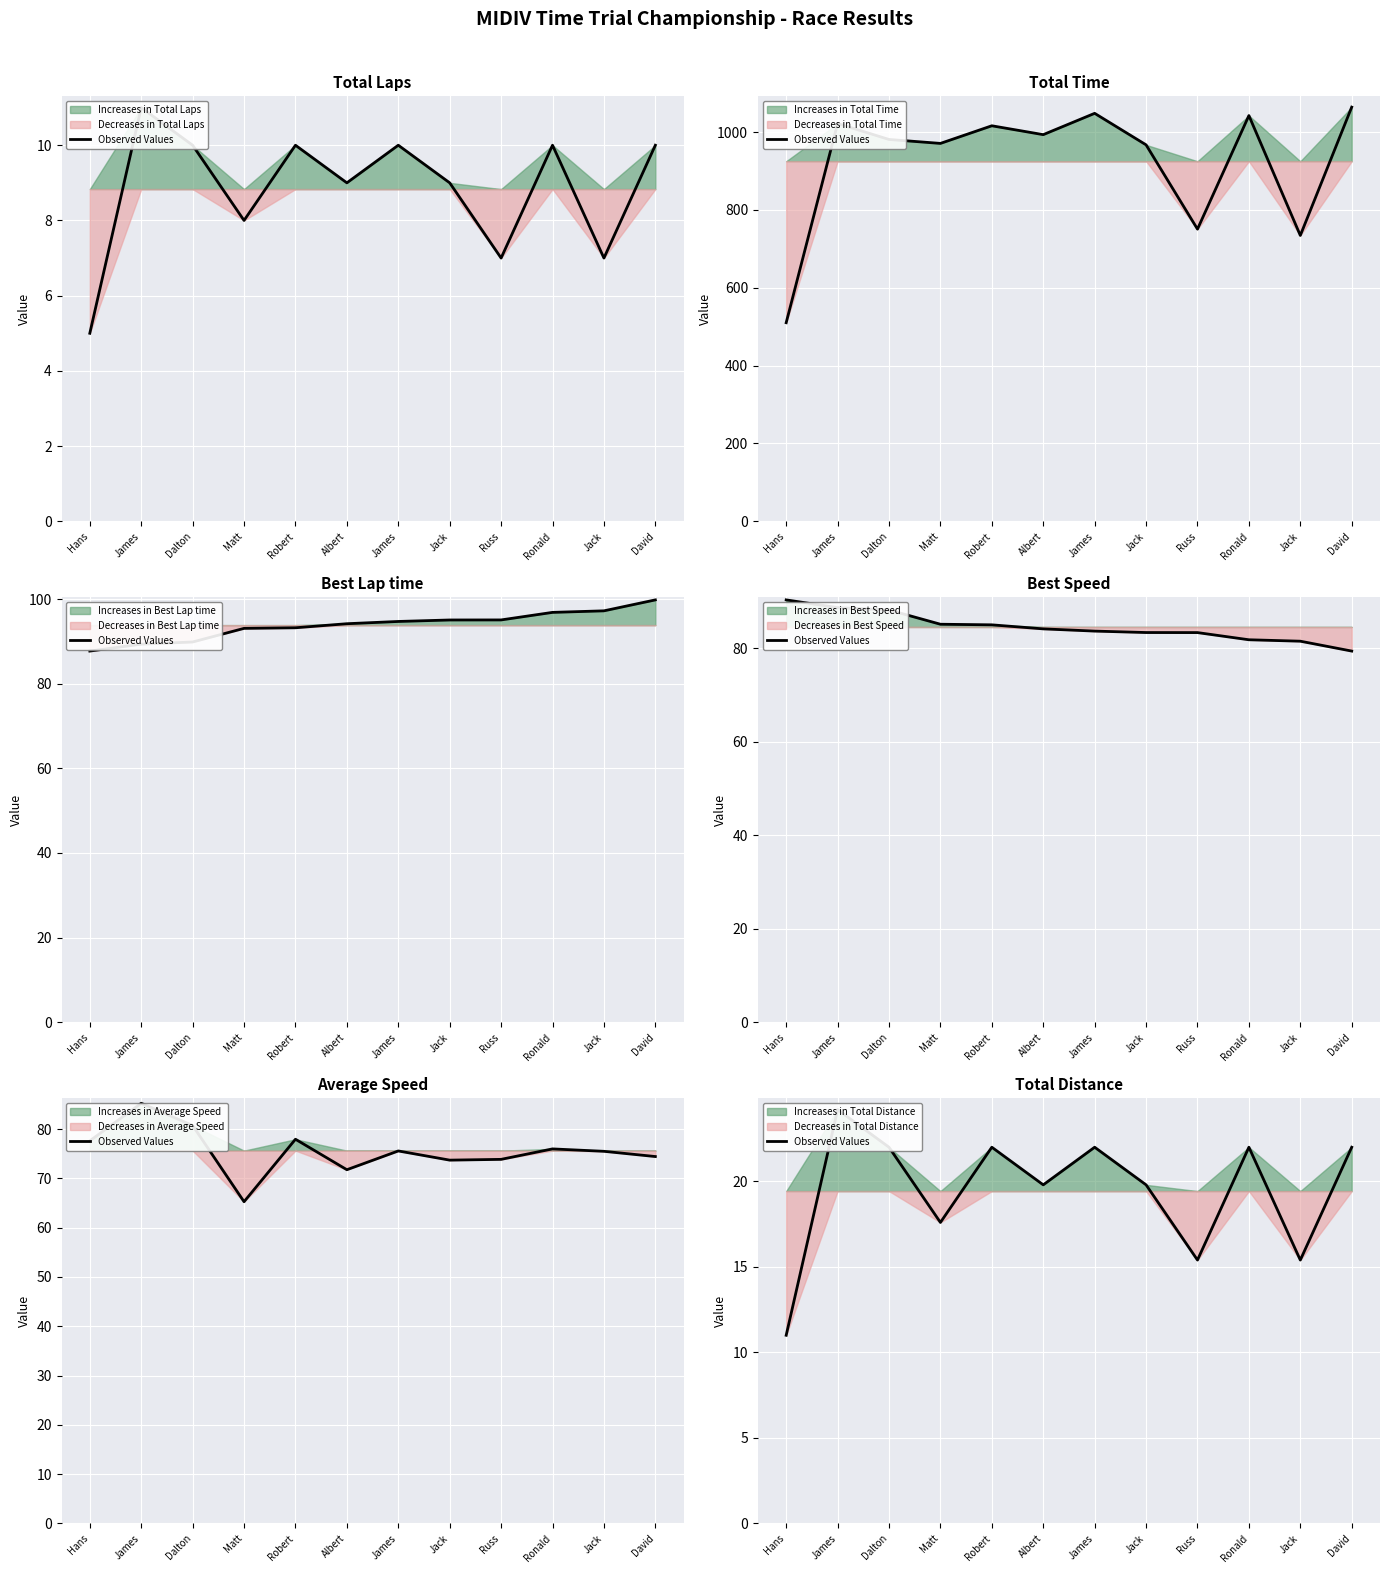

Where is the data nearest to the value 17?

Matt